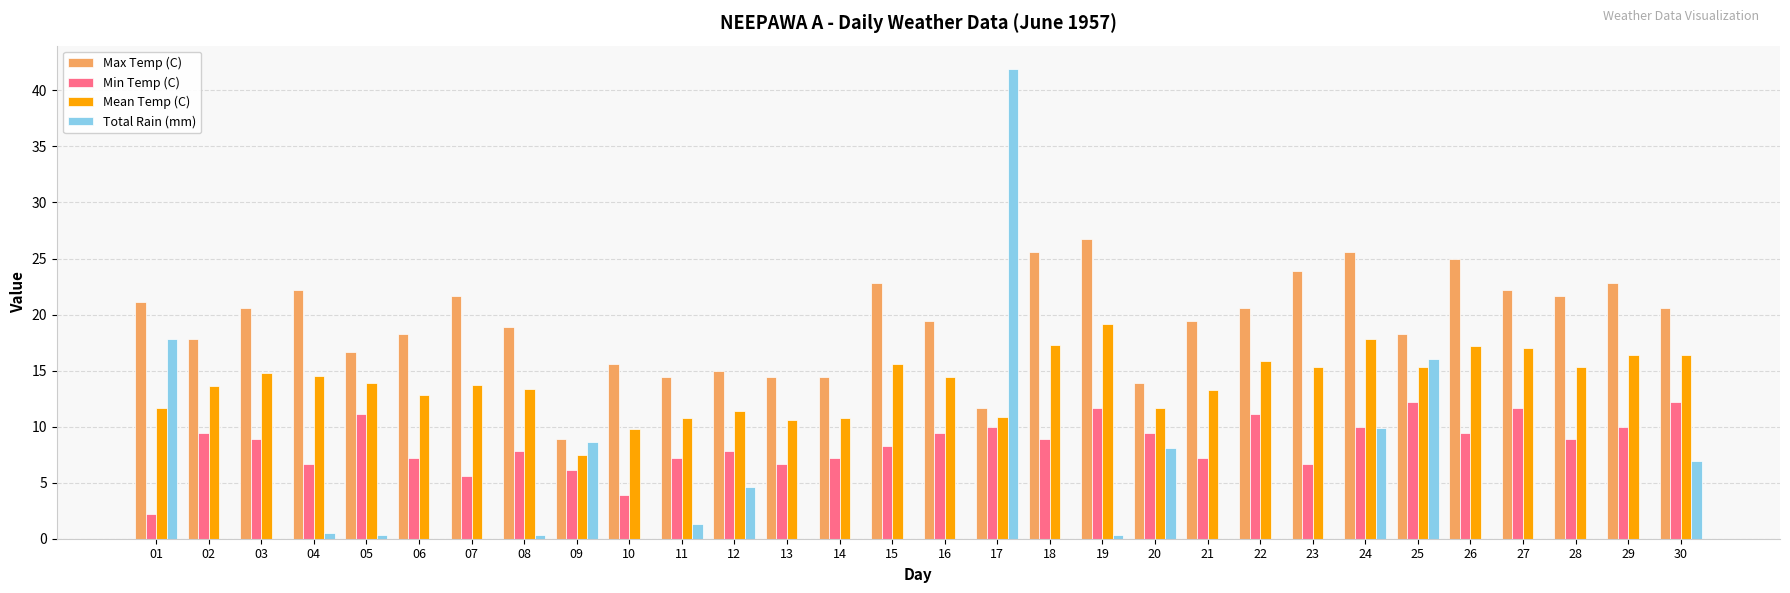

What is the sum of all Max Temp (C) values?

580.2